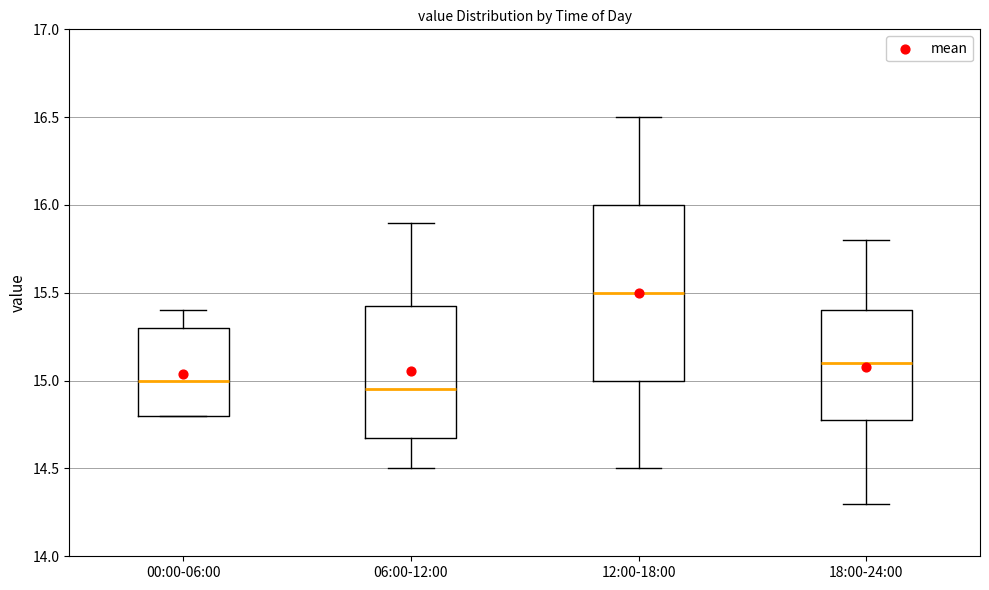

Comparing the boxes themselves (not the whiskers), which one is the tallest?

12:00-18:00